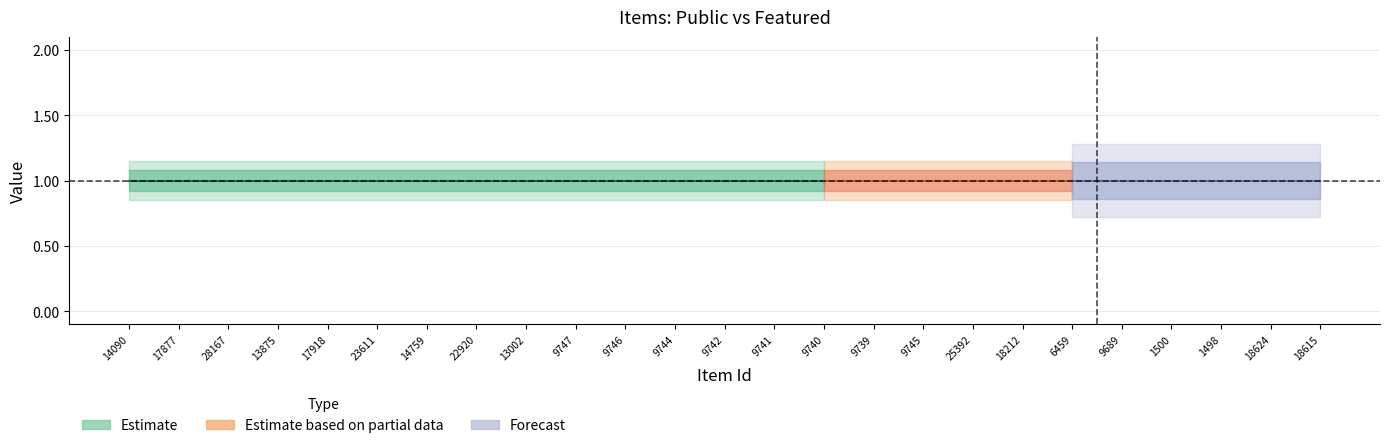

What is the label of the 10th point from the right?

9739